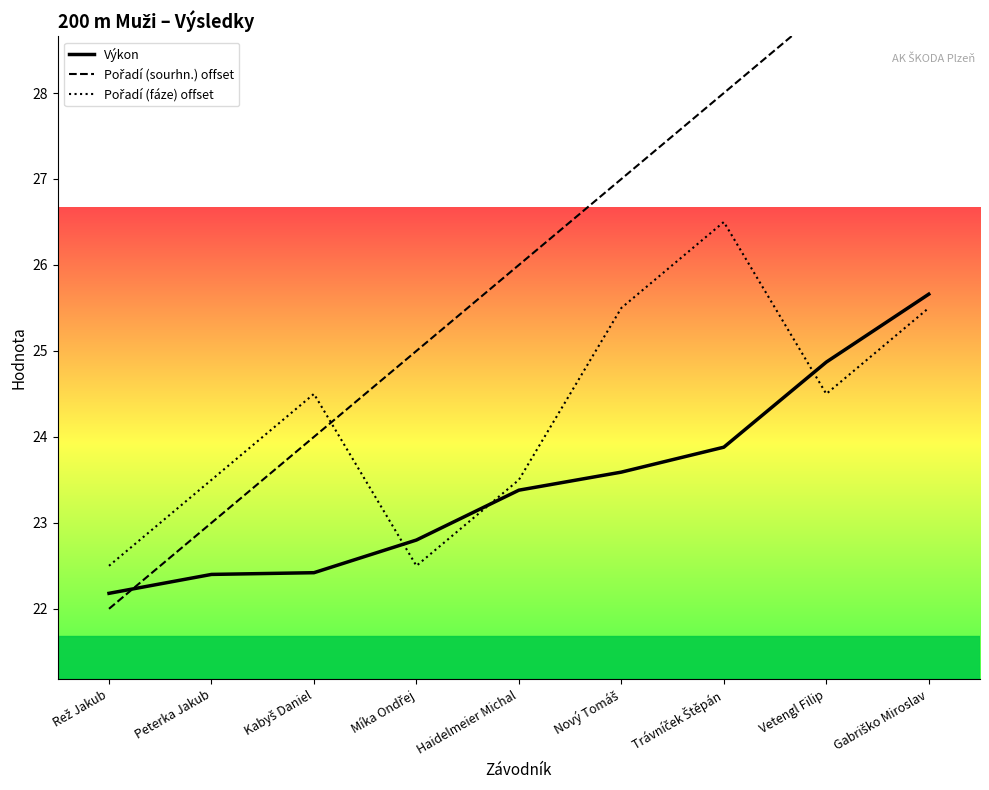

Does the chart have visible grid lines?

No